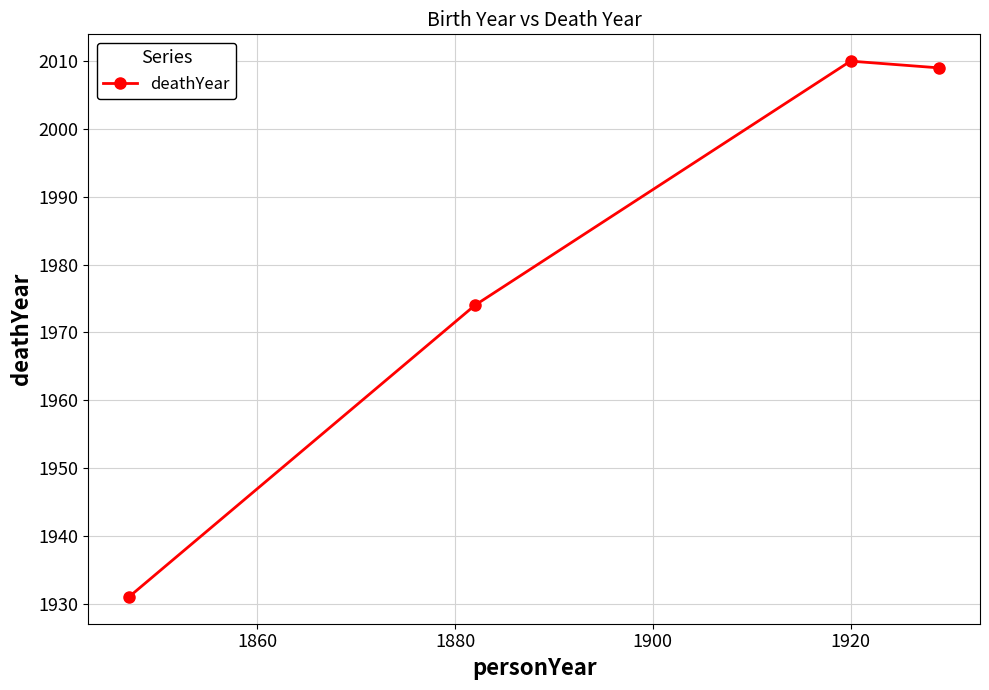

How many data points does each series have?

4